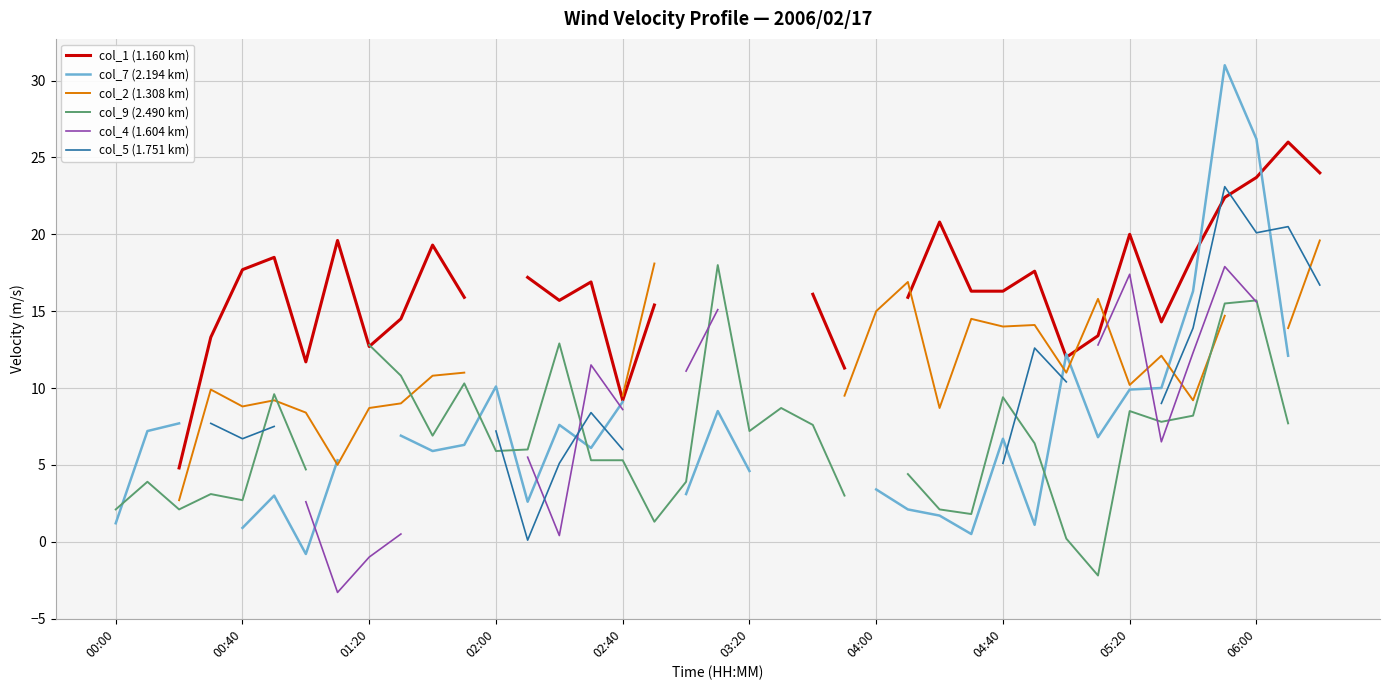

What is the approximate value of col_7 (2.194 km) at 02:40?

9.1